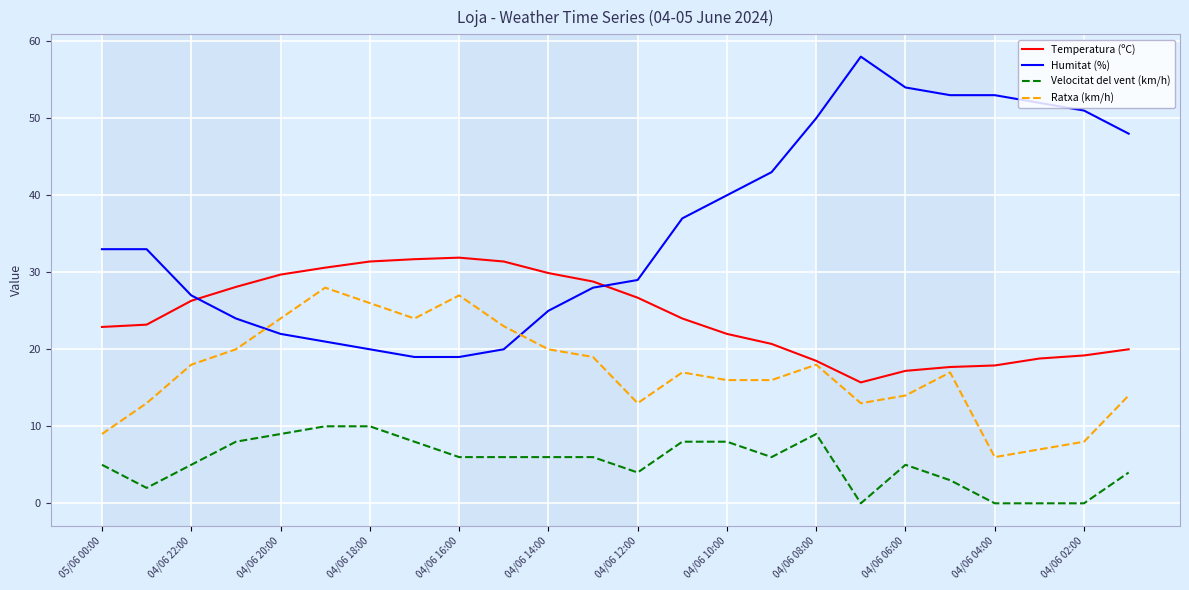

What is the difference between the maximum and minimum values in the Humitat (%) series?

39.0